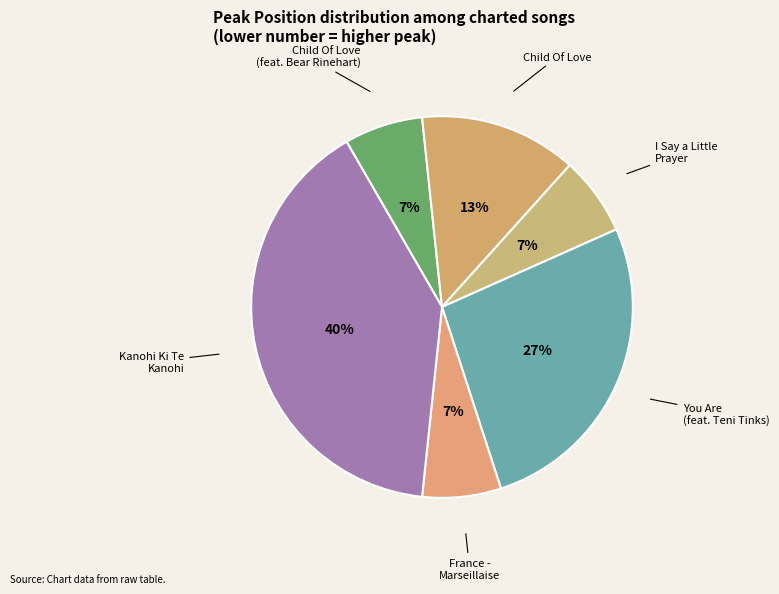

What is the smallest slice in the pie chart?

We The Kingdom - Child Of Love (feat. Bear Rinehart)